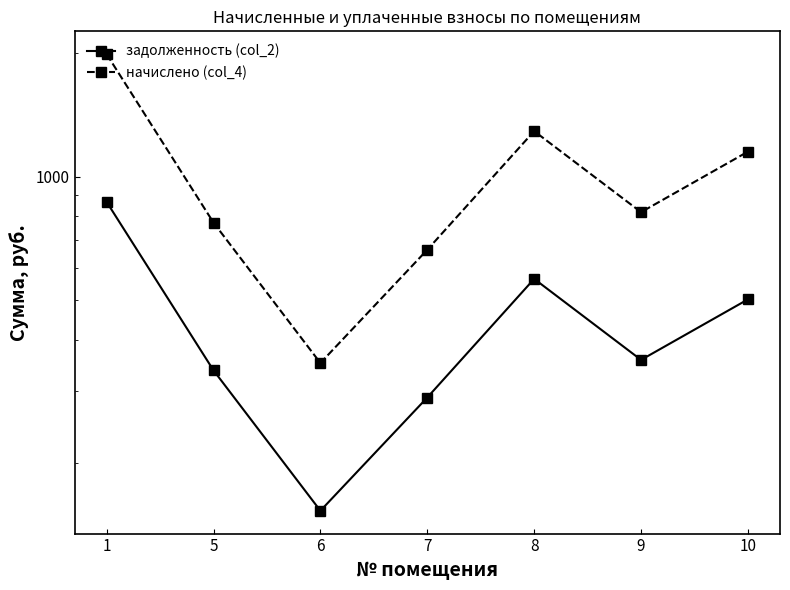

Reading left to right, transcribe all the data shown in this chart.

задолженность (col_2): 867.5	336.8	153.1	289.2	563.0	357.2	501.8
начислено (col_4): 1989.0	772.2	351.0	663.0	1290.9	819.0	1150.5